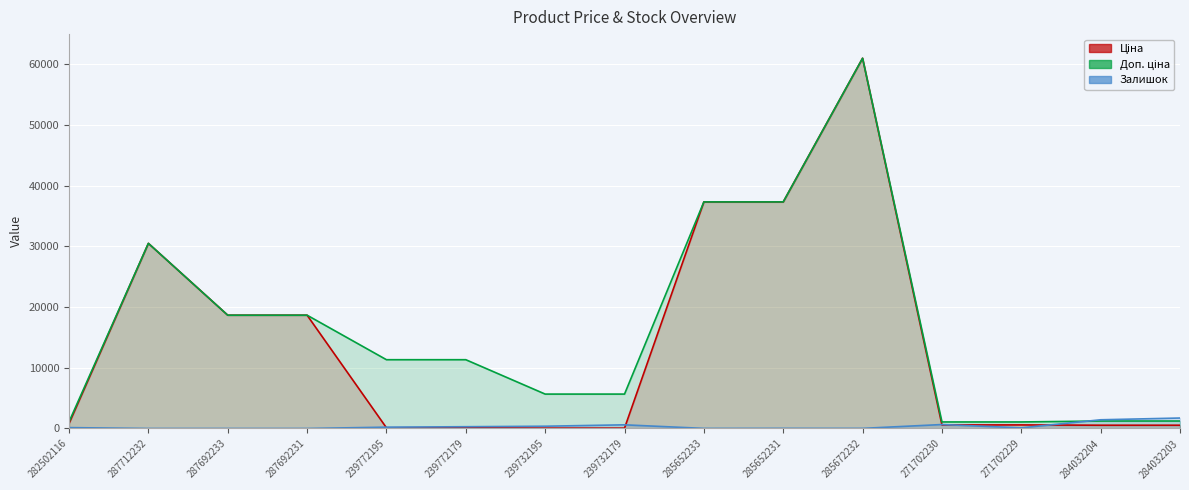

What is the difference between the maximum and second lowest values in the Доп. ціна series?

59950.2